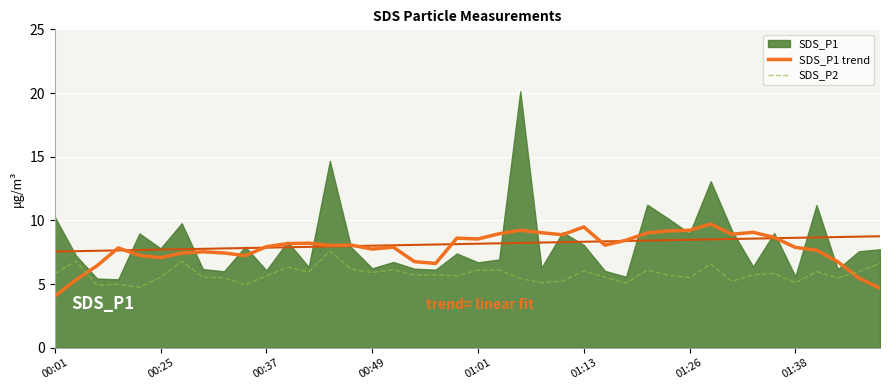

What is the lowest value of the SDS_P2 series?

4.7